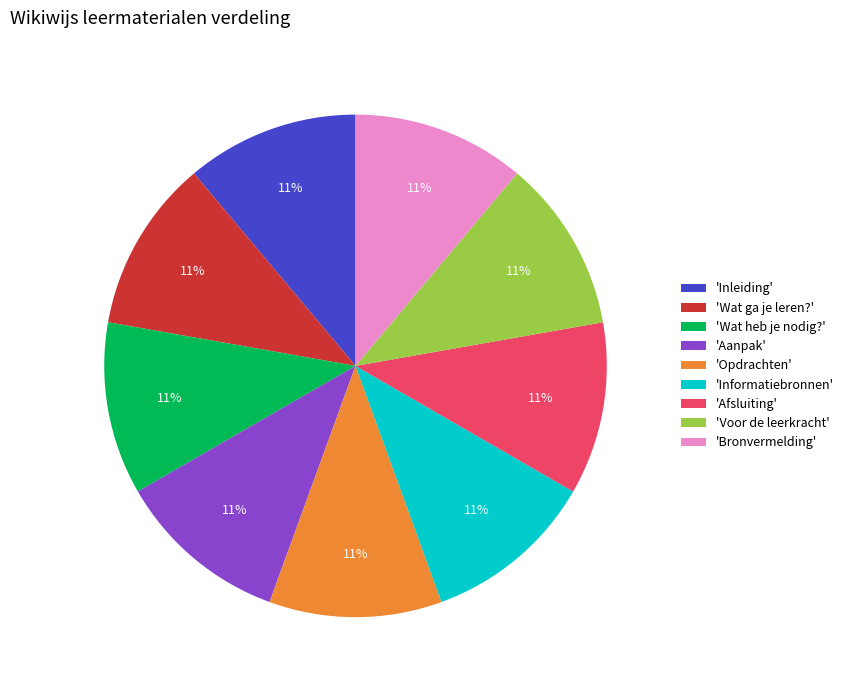

What percentage is the 'Inleiding' slice, to the nearest percent?

11%